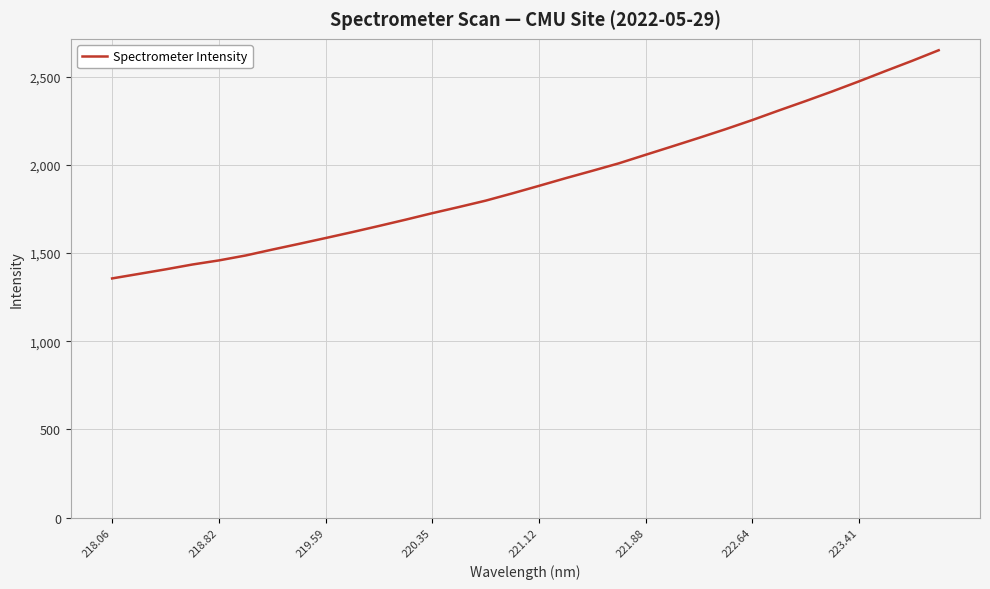

What is the difference between the maximum and minimum values?

1293.6